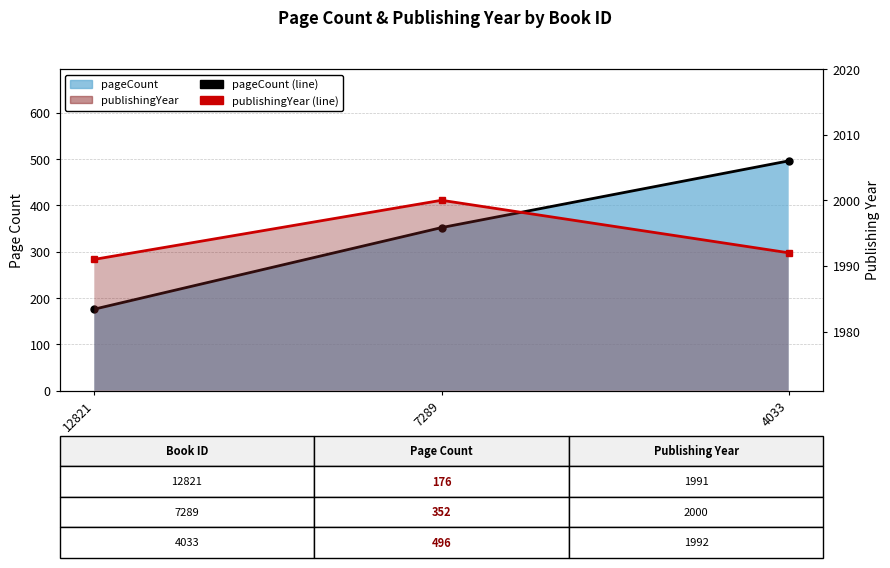

Between 12821 and 4033, which series saw the biggest shift?

pageCount (line)